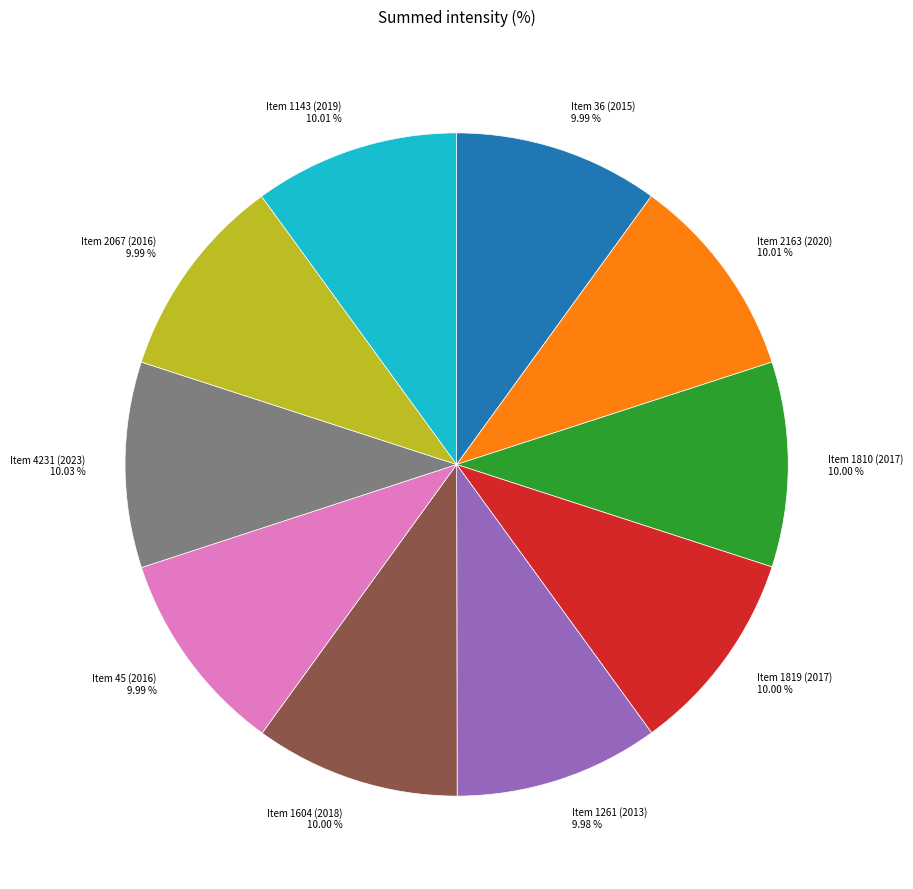

Do Item 2163 (2020) and Item 1819 (2017) together represent more than half of the pie?

No